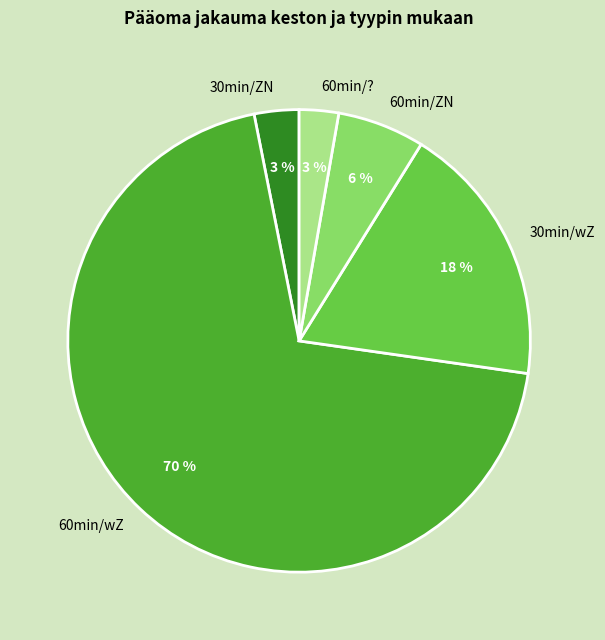

Which category has the biggest portion of the pie?

60min/wZ